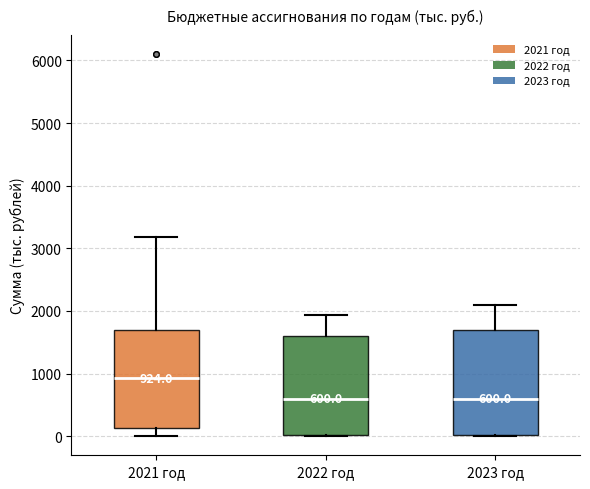

Which box is the tallest, from its lower edge to its upper edge?

2023 год